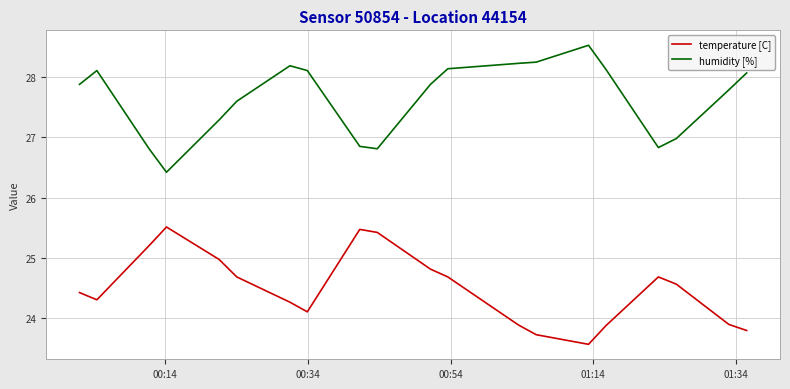

What are all the series names shown in the legend?

temperature [C], humidity [%]